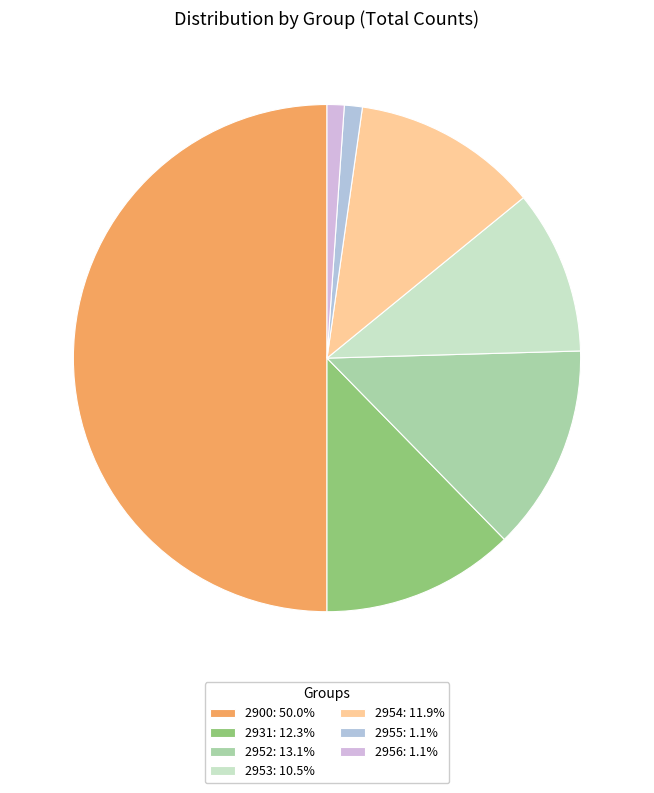

What percentage is the 2954 slice, to the nearest percent?

12%